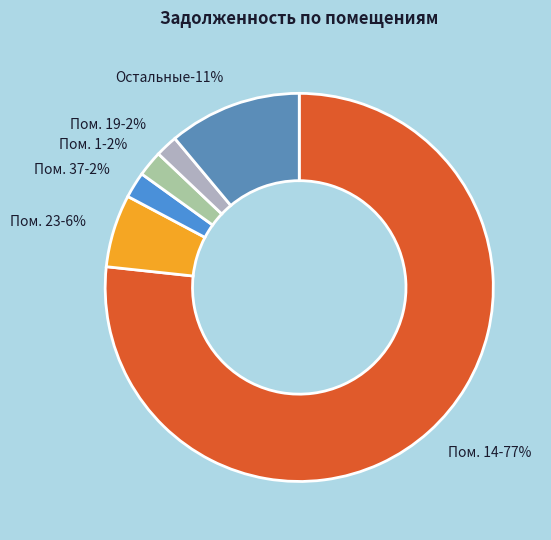

What portion of the pie excludes 24?

100.0%